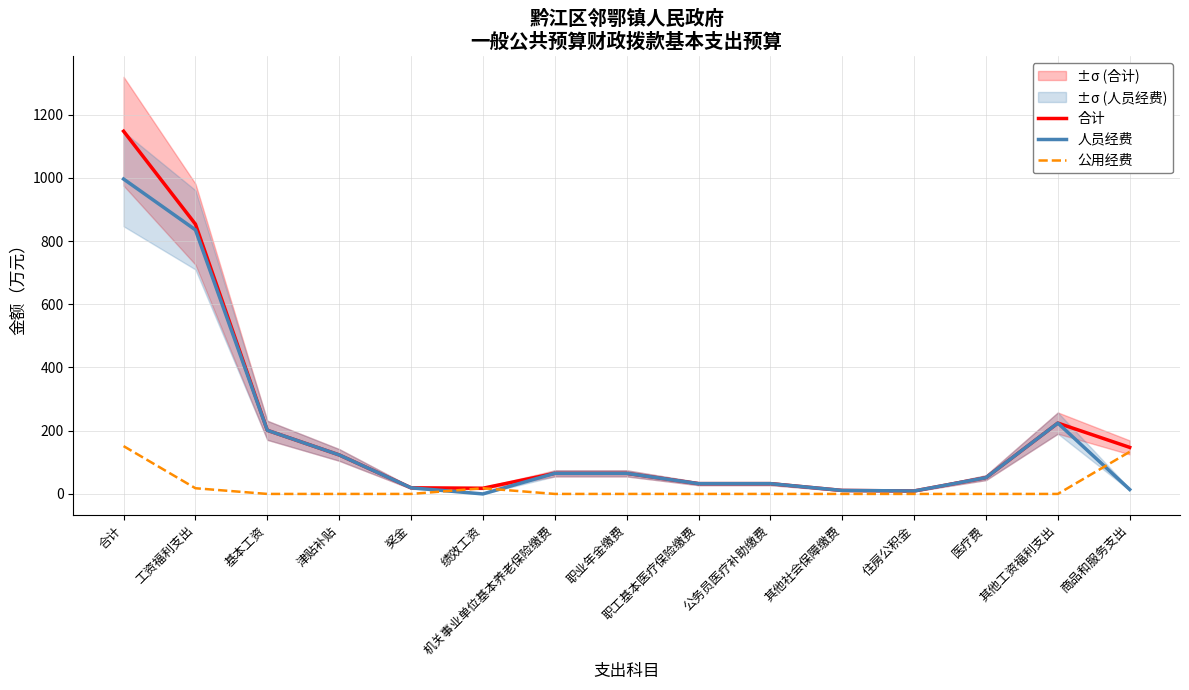

List the series in order of their peak value, highest first.

合计, 人员经费, 公用经费